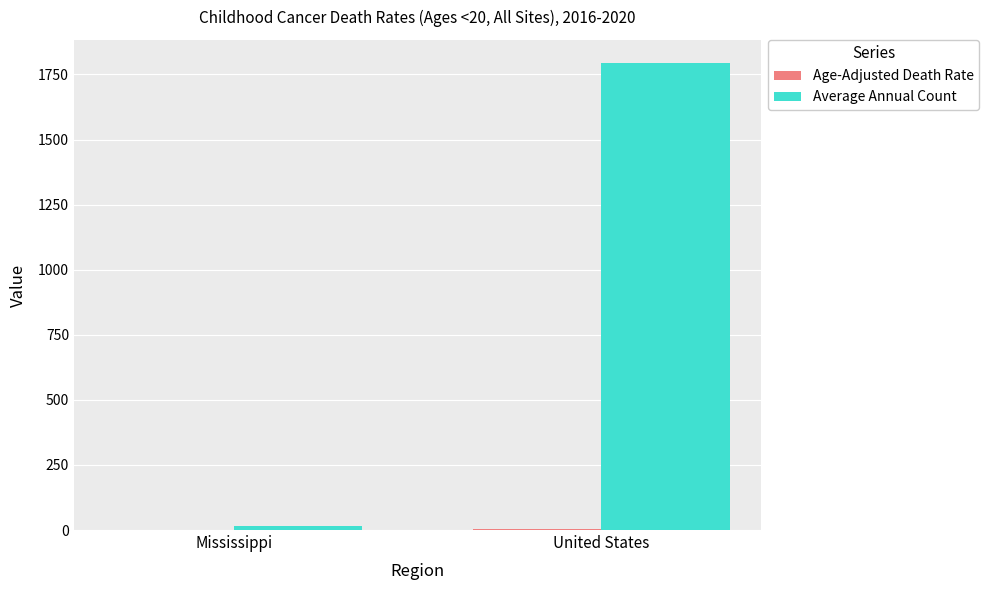

Between Mississippi and United States, which series saw the biggest shift?

Average Annual Count